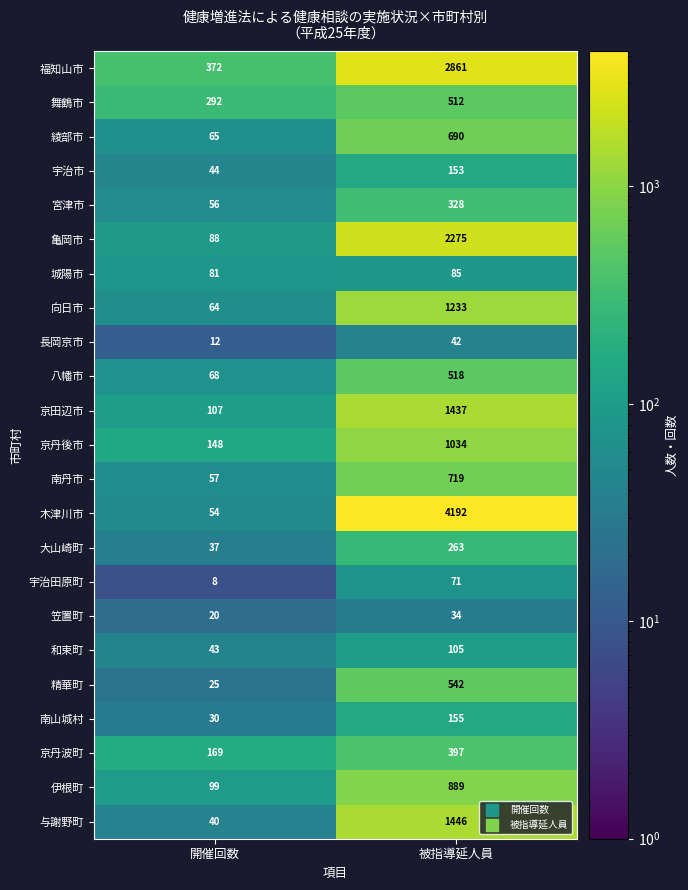

What is the sum of the 和束町 values at 被指導延人員 and 開催回数?

148